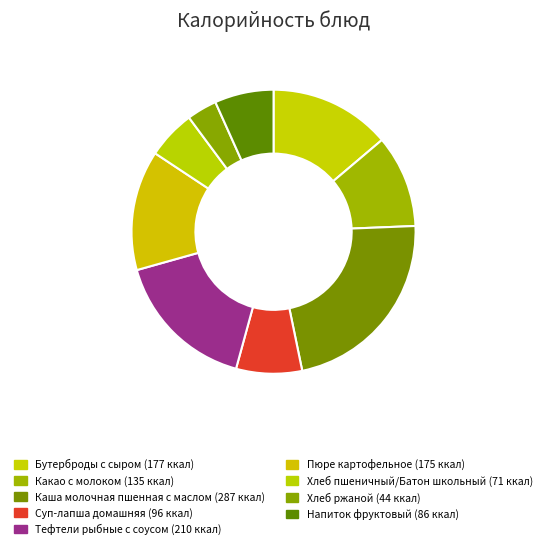

What percentage is the Напиток фруктовый slice, to the nearest percent?

7%